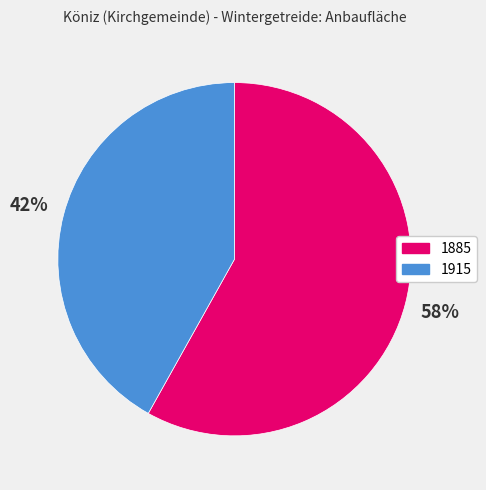

The 1885 slice represents 58% of the pie. True or false?

True